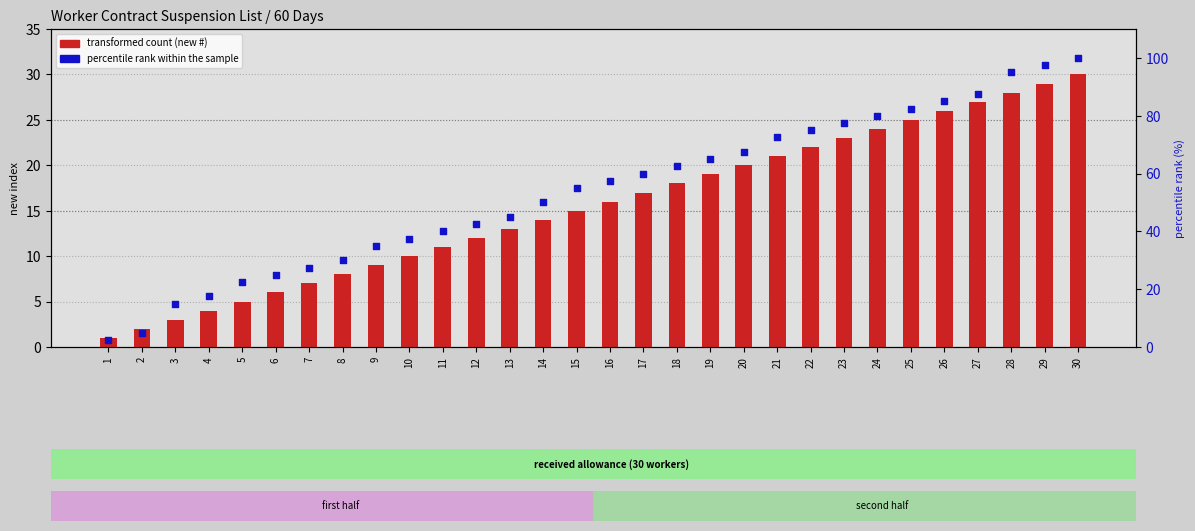

At how many categories does at least one series exceed 31?

22